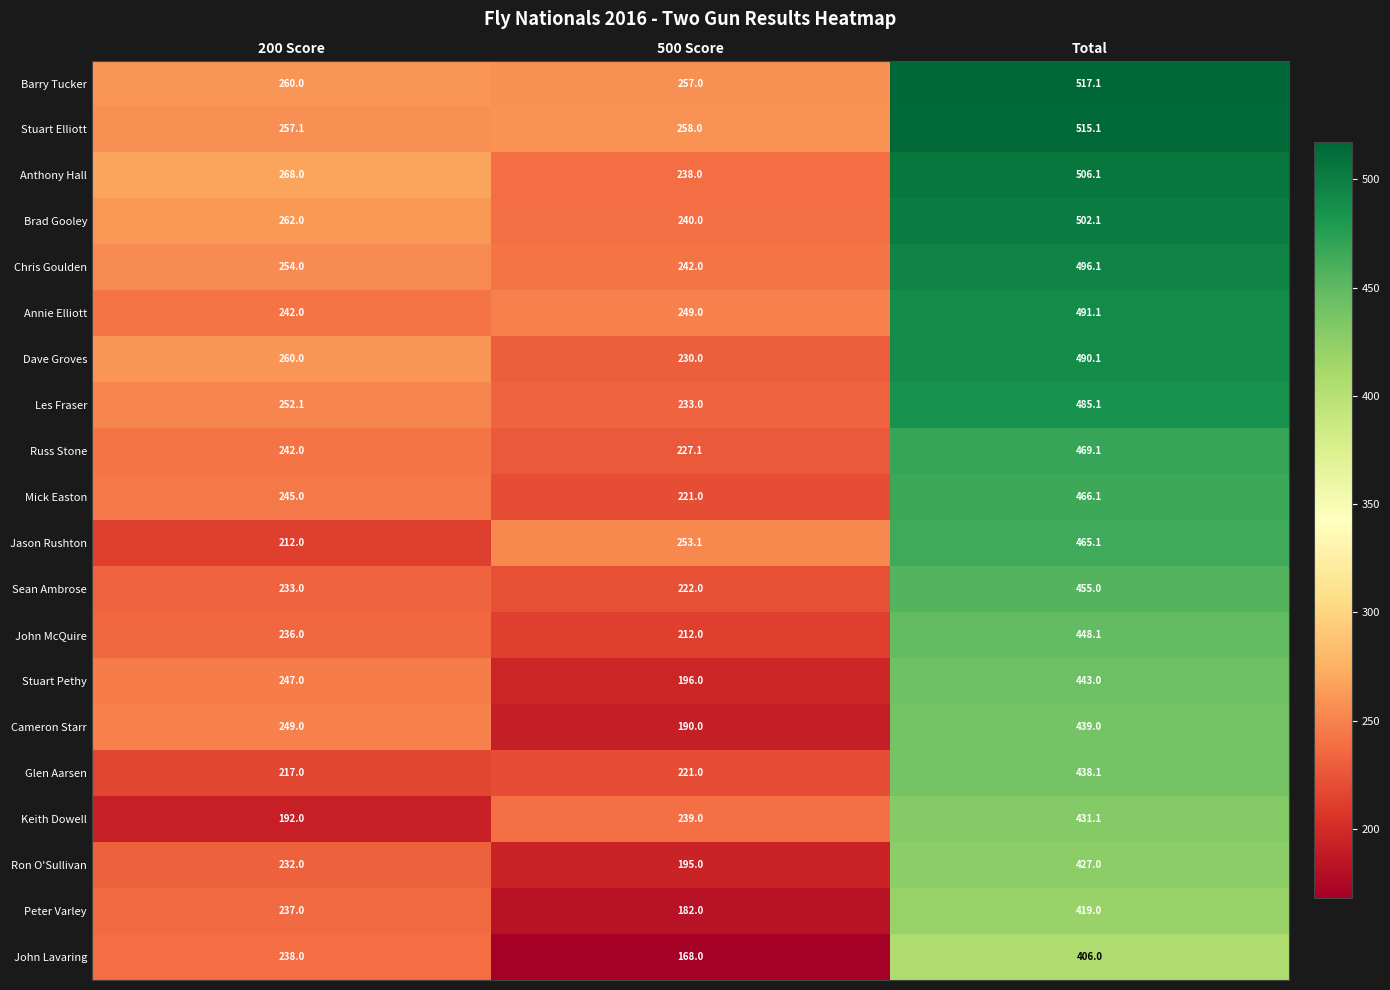

At how many categories does at least one series exceed 362?

1